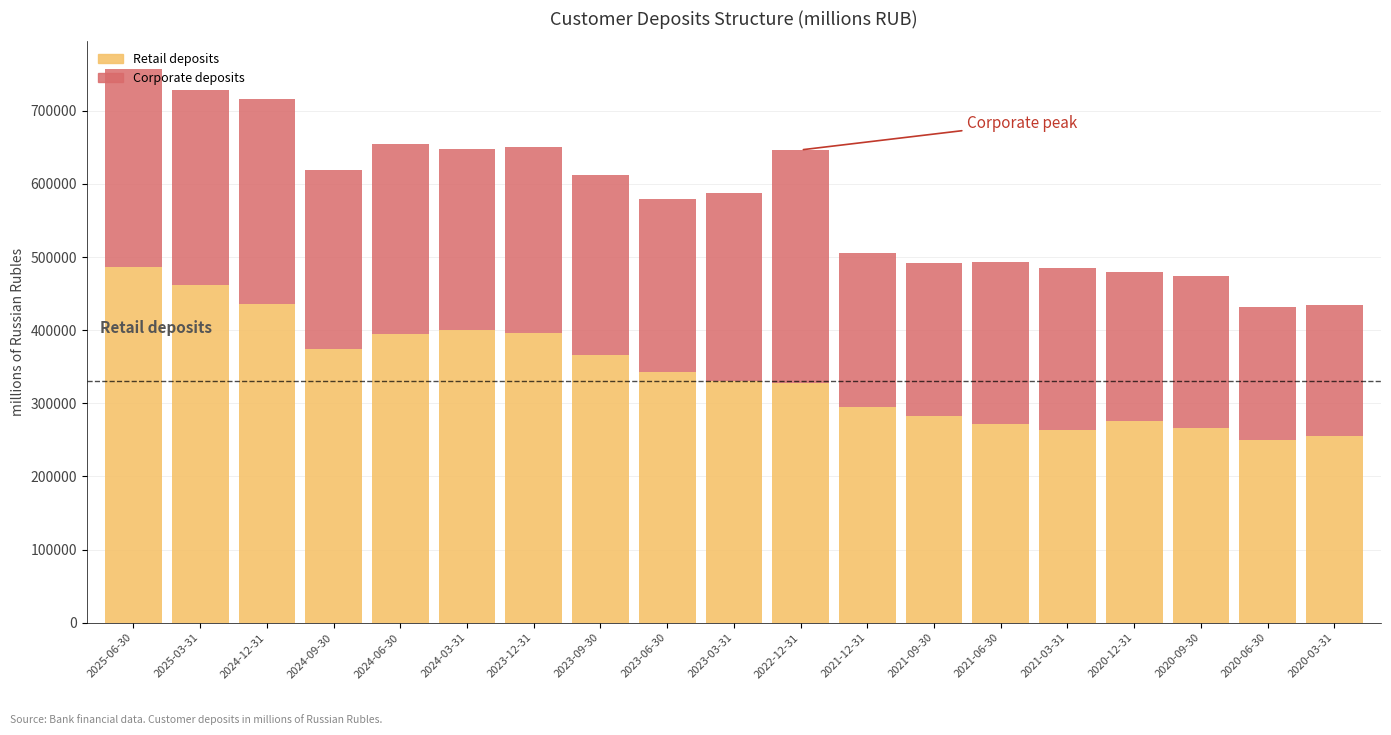

What is the difference between the Retail deposits values at 2024-06-30 and 2020-03-31?

138363